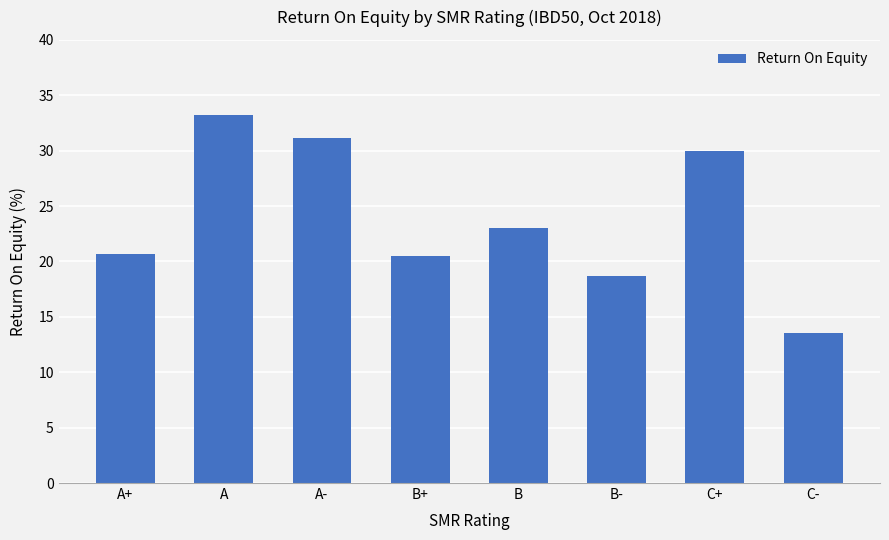

Read the value at B+.

20.5